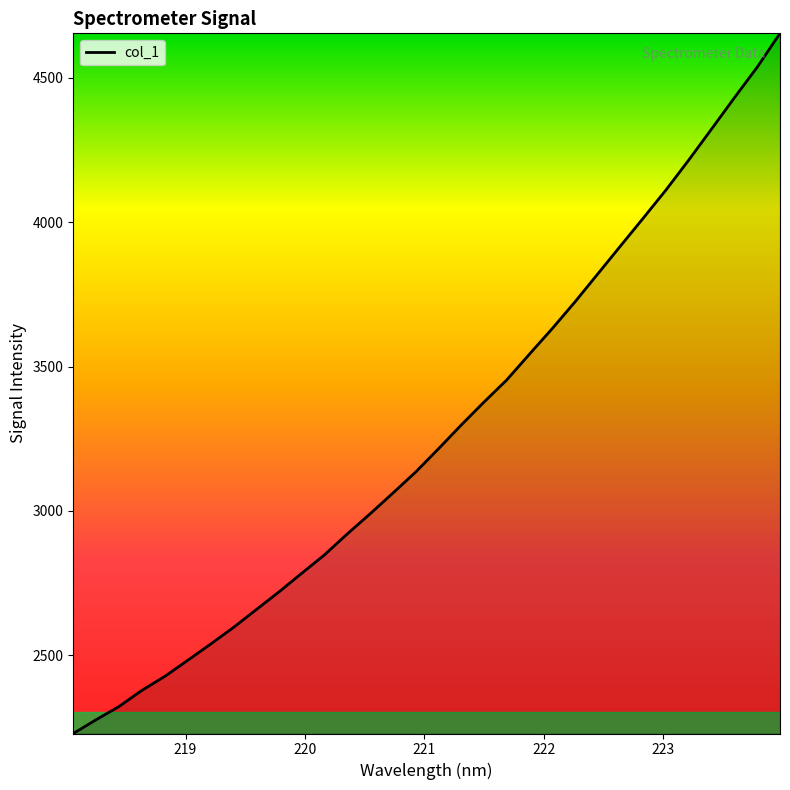

What is the maximum value shown in the chart?

4654.0